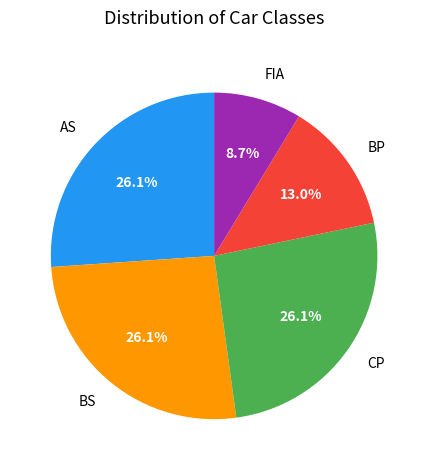

How much of the chart is everything except BS?

73.9%